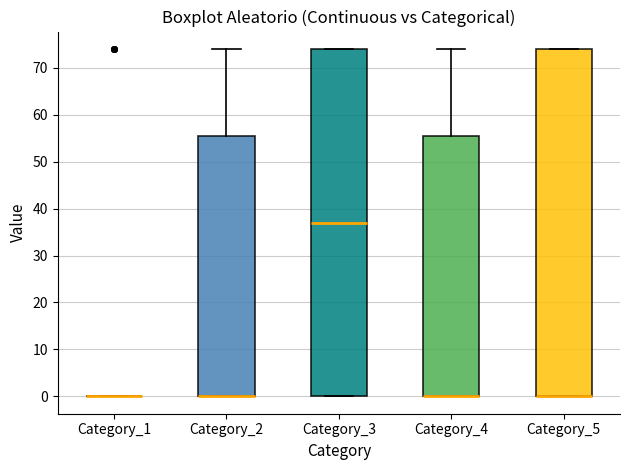

Where does the upper whisker of the box for Category_2 end on the y-axis? The values are not printed on the chart, so give them approximately, as read against the axis.

74